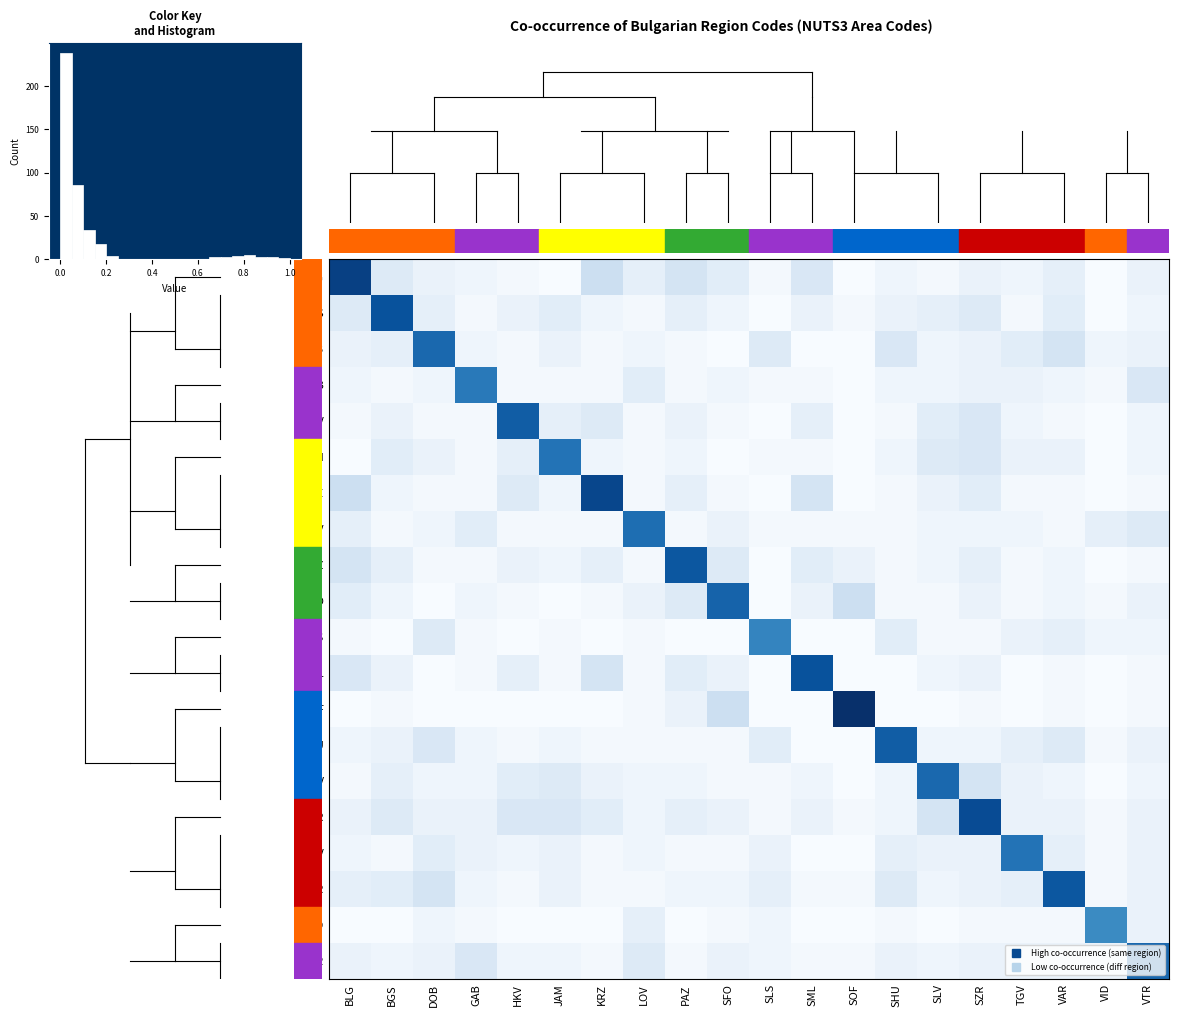

What is the difference between the SZR values at SLV and SOF?

0.2